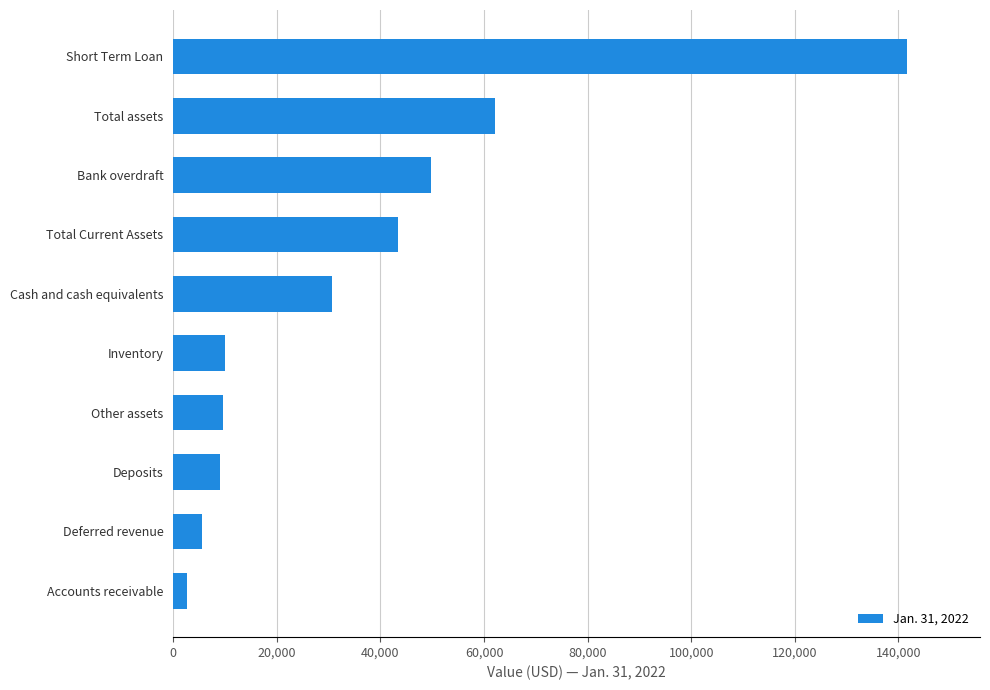

Which label corresponds to the largest value in the chart?

Short Term Loan